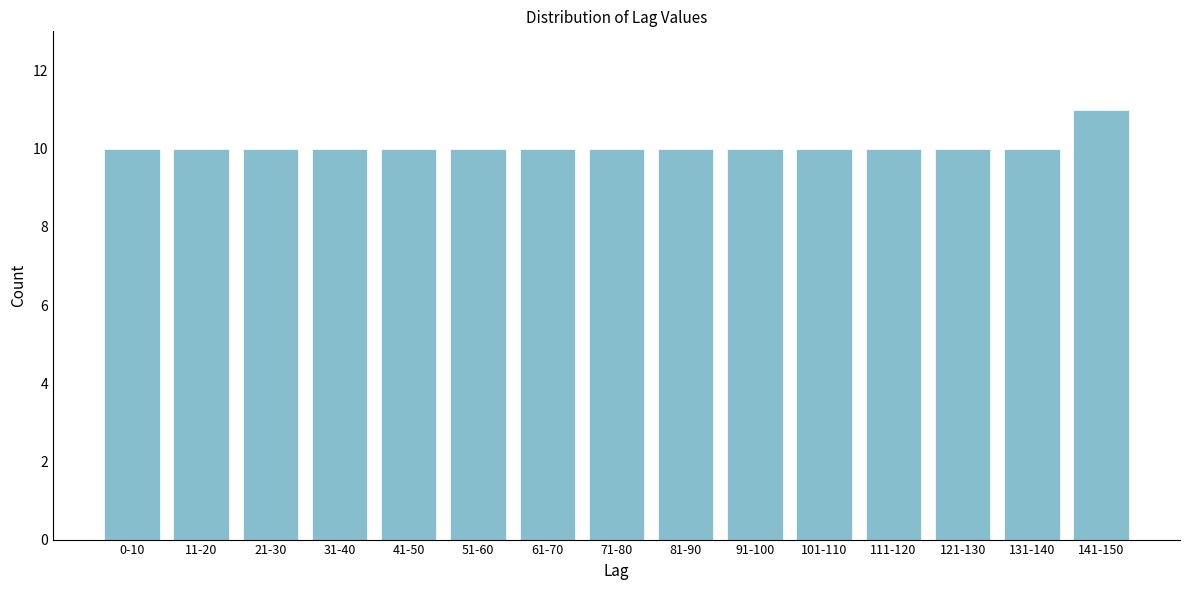

Reading right to left, transcribe all the data shown in this chart.

141-150=11	131-140=10	121-130=10	111-120=10	101-110=10	91-100=10	81-90=10	71-80=10	61-70=10	51-60=10	41-50=10	31-40=10	21-30=10	11-20=10	0-10=10